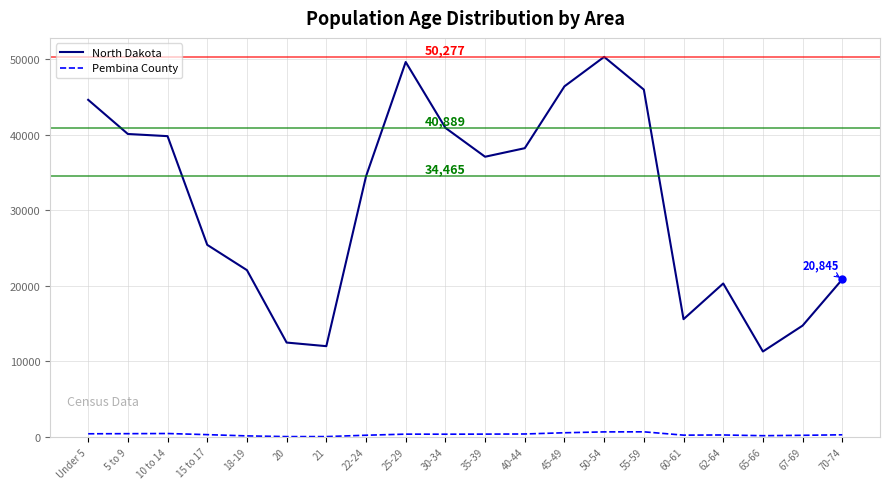

True or false: North Dakota and Pembina County intersect in this chart.

False